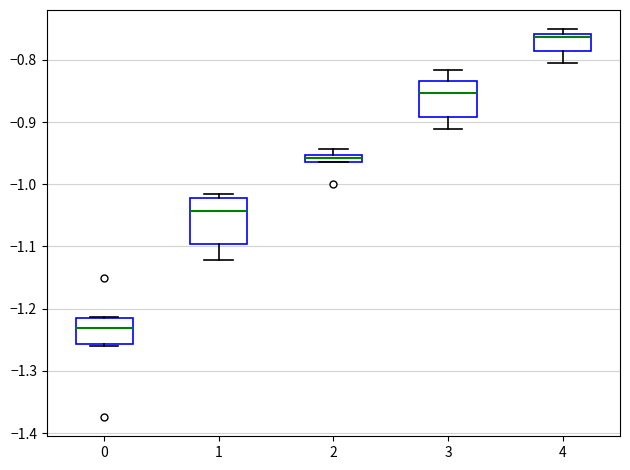

Where does the median line of the box at x = 3 sit on the y-axis? The values are not printed on the chart, so give them approximately, as read against the axis.

-0.85